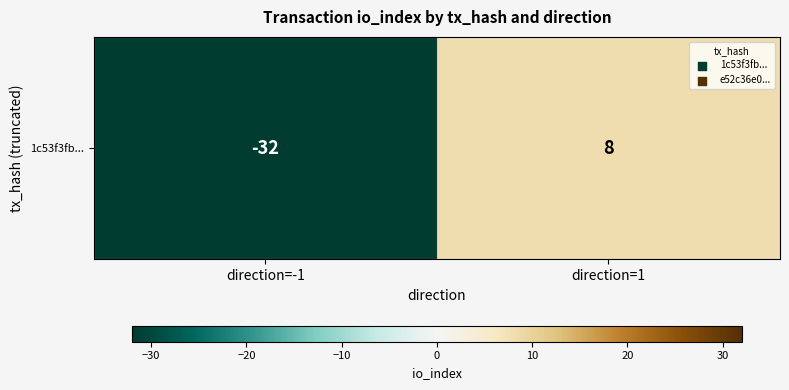

Where is the data nearest to the value -12?

direction=-1